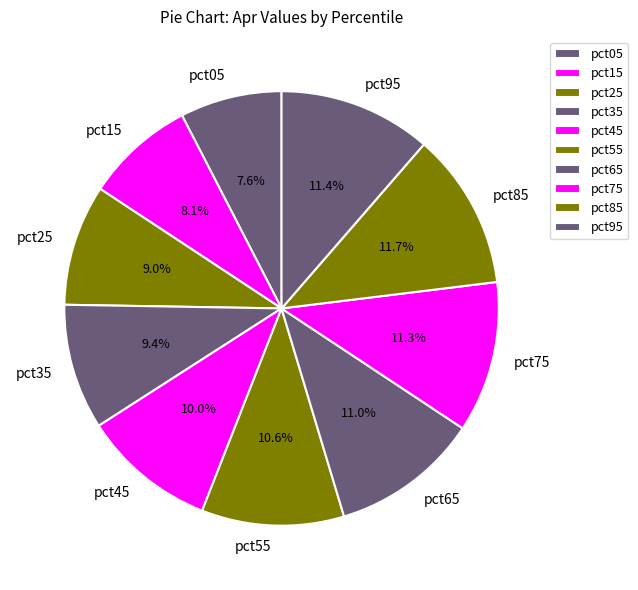

Is it true that pct15 is 8% of the pie?

True